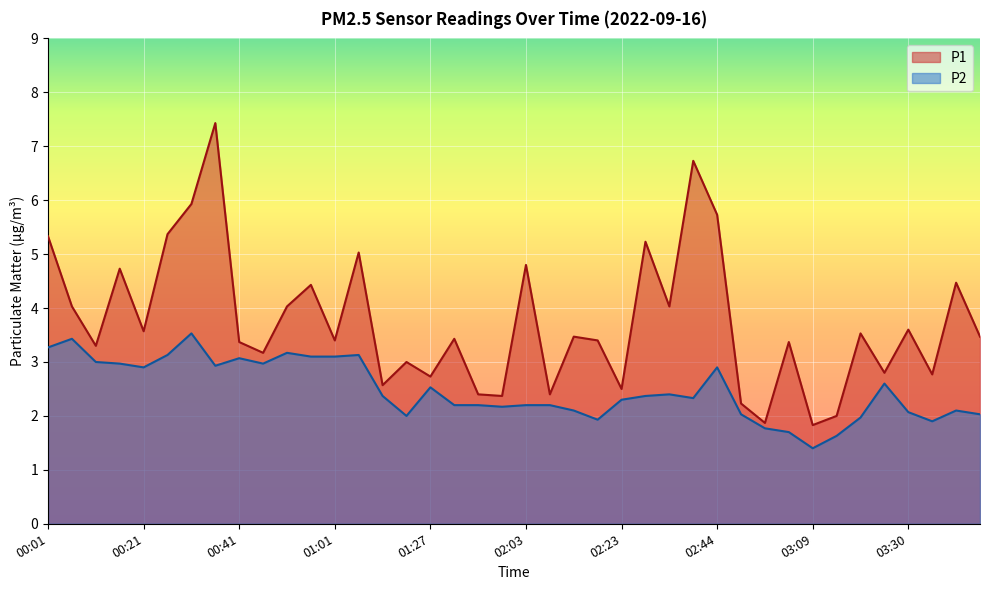

Which has a higher value, 03:30 or 03:09?

03:30